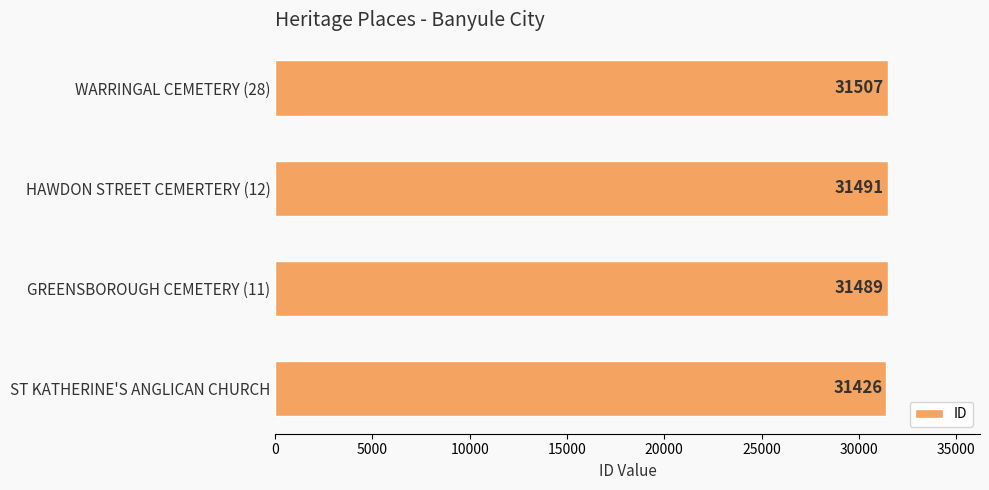

List the labels in order of value, smallest first.

ST KATHERINE'S ANGLICAN CHURCH, GREENSBOROUGH CEMETERY (11), HAWDON STREET CEMERTERY (12), WARRINGAL CEMETERY (28)